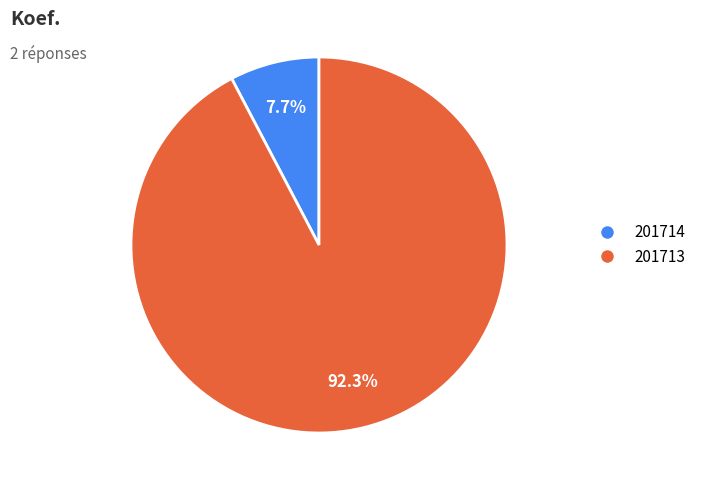

What is the total percentage of 201714 and 201713?

100.0%